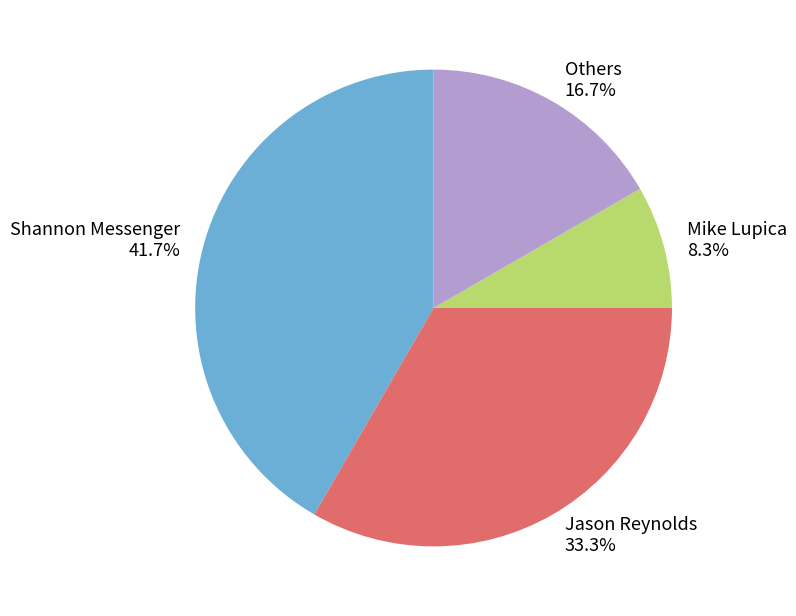

How much of the chart is everything except Others?

83.3%